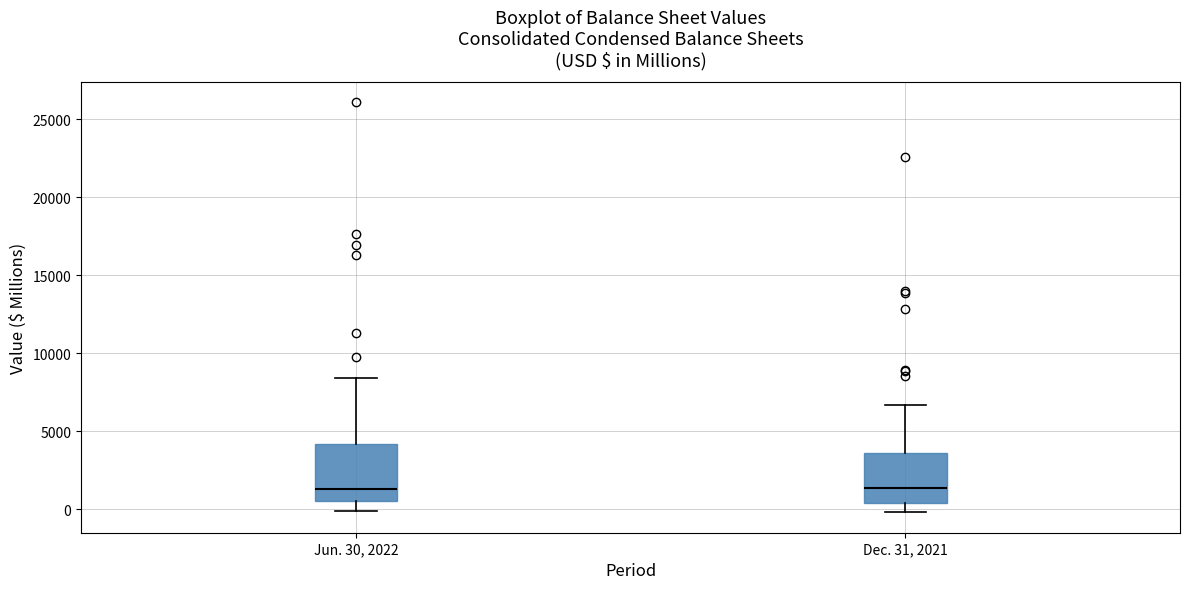

Reading left to right, read every box against the y-axis: the position of its median line, the range the box covers, and the ends of its whiskers. The values are not printed on the chart, so give them approximately, as read against the axis.

Jun. 30, 2022: median 1500, box 500 to 4000, whiskers 0 to 8500
Dec. 31, 2021: median 1500, box 500 to 3500, whiskers 0 to 6500